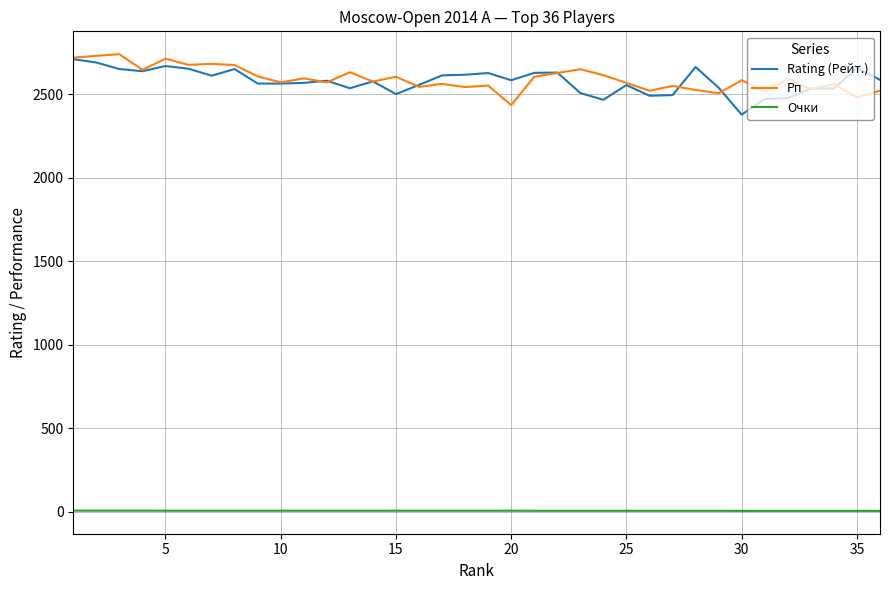

True or false: Очки and Rating (Рейт.) cross at least once.

False